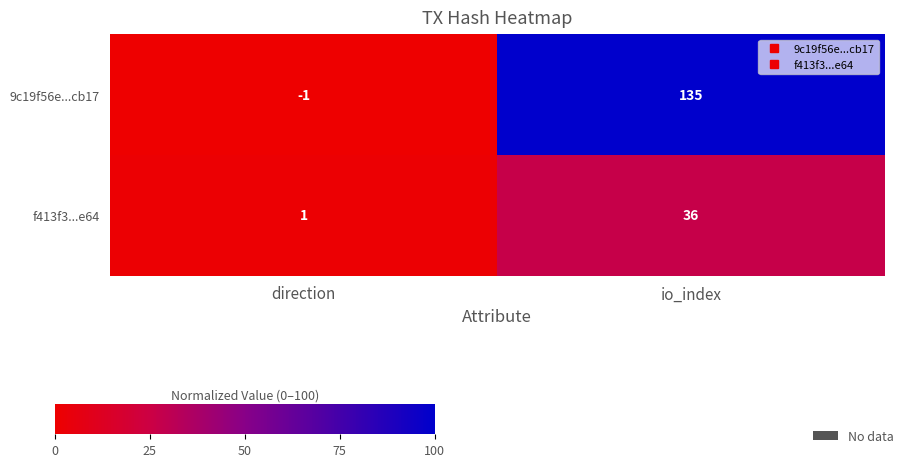

List the series in order of their overall mean, highest first.

9c19f56e...cb17, f413f3...e64